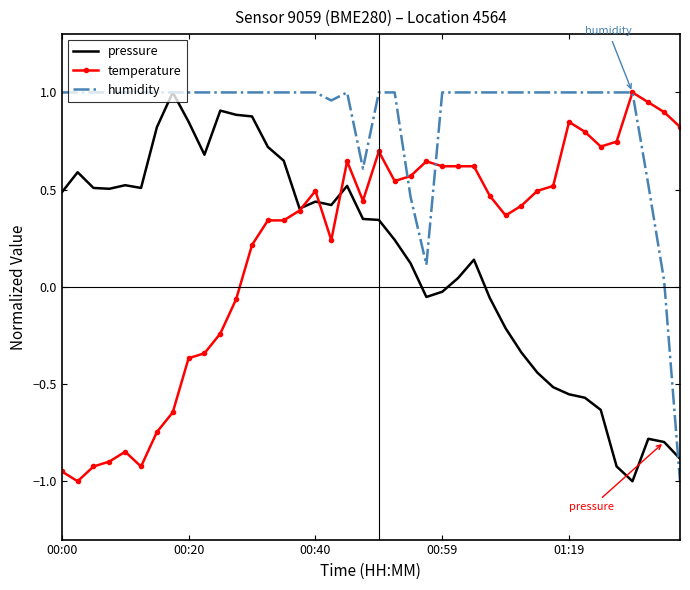

What is the sum of all pressure values?

5.7